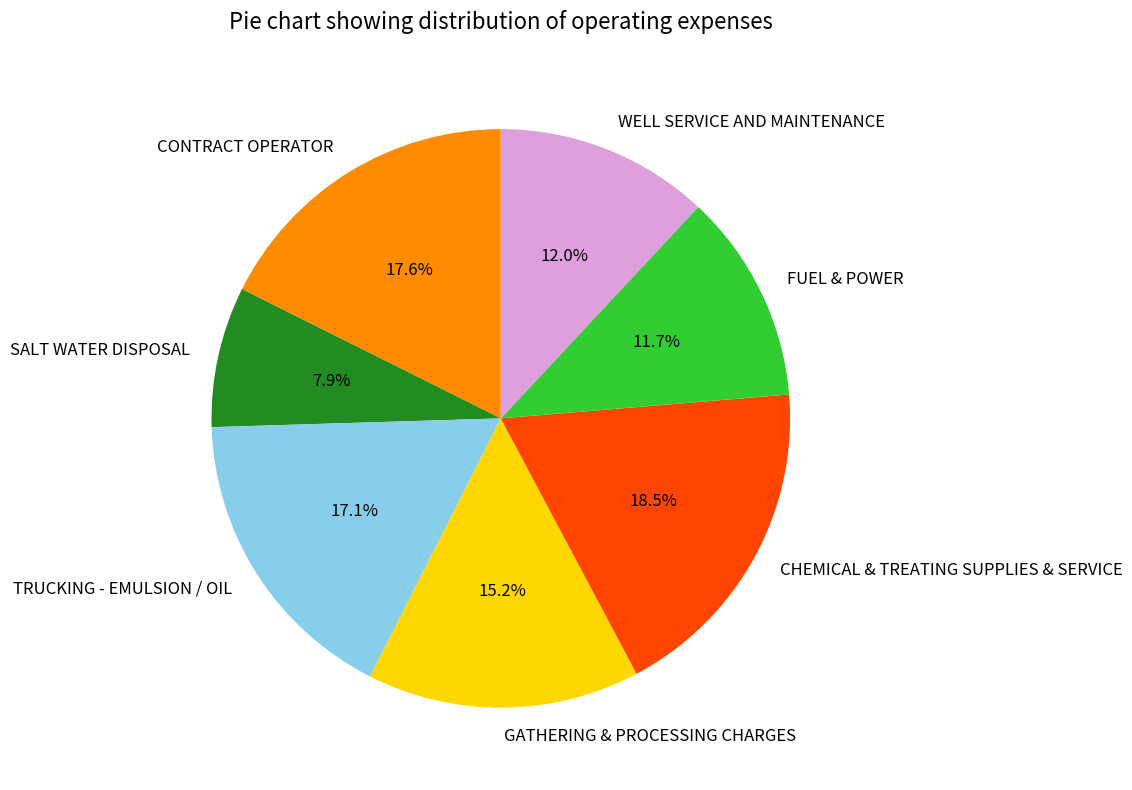

Approximately how many times larger is the value at GATHERING & PROCESSING CHARGES compared to TRUCKING - EMULSION / OIL?

0.9